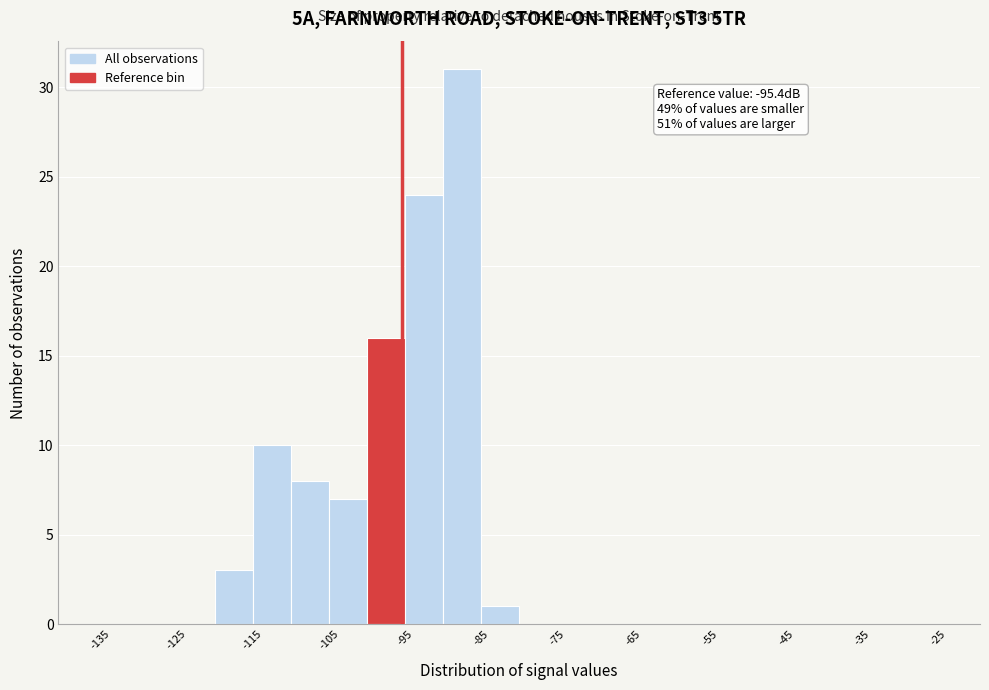

Over which range of the x-axis is the bar tallest?

-90 to -85